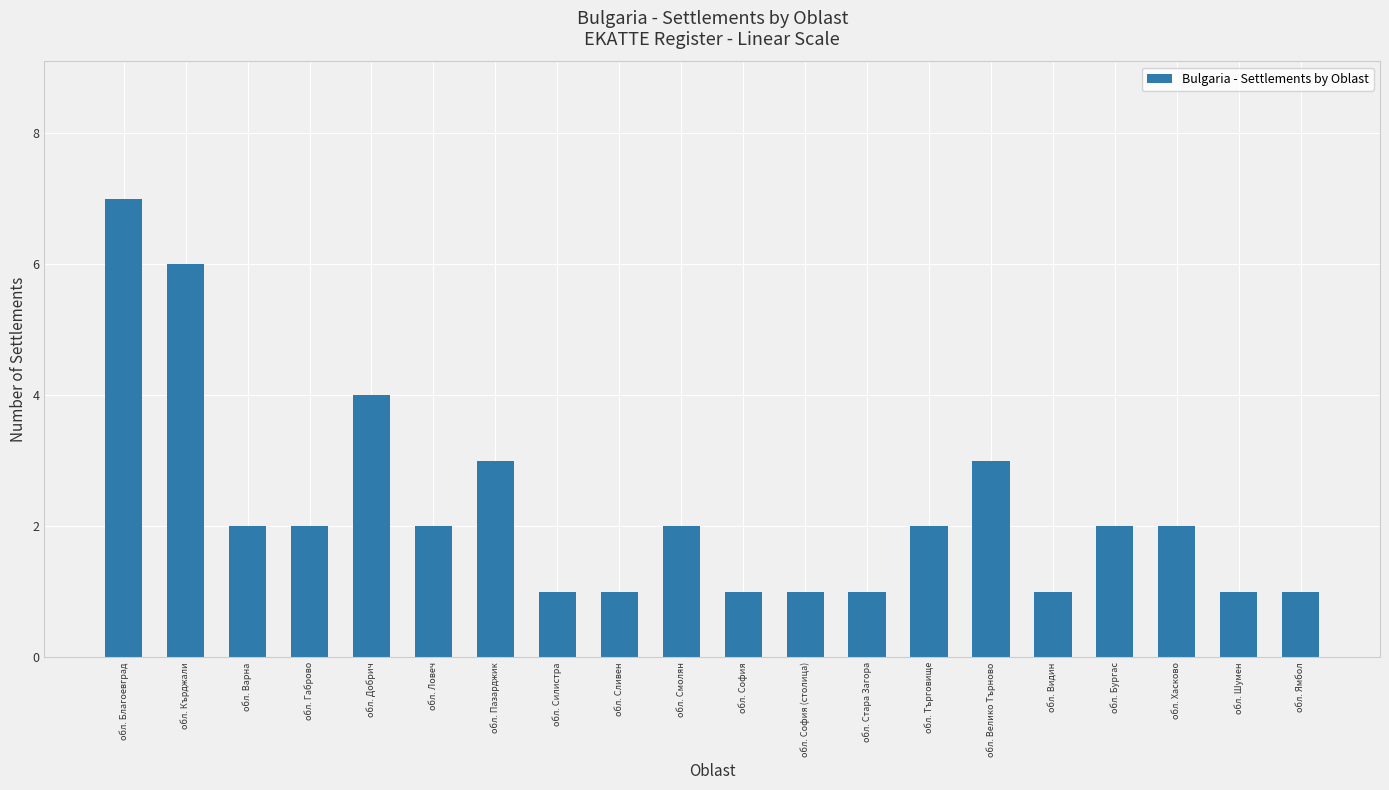

The chart shows a value of 1 at обл. София. True or false?

True